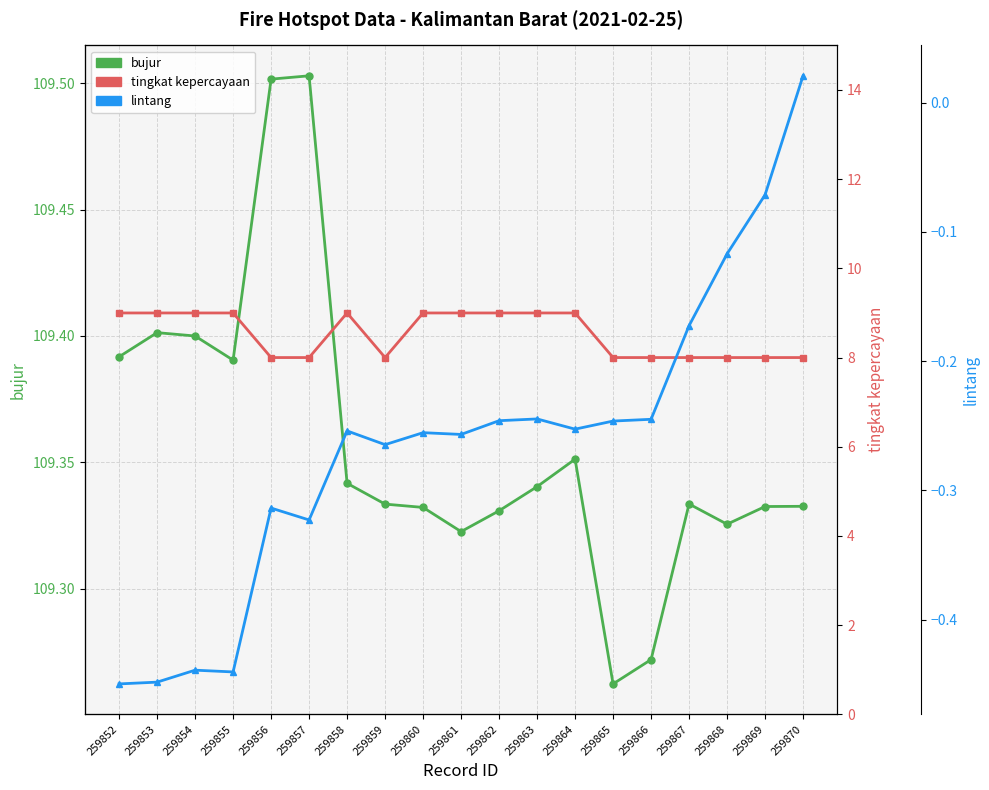

True or false: lintang has a value of -0.2 at 259862.

True